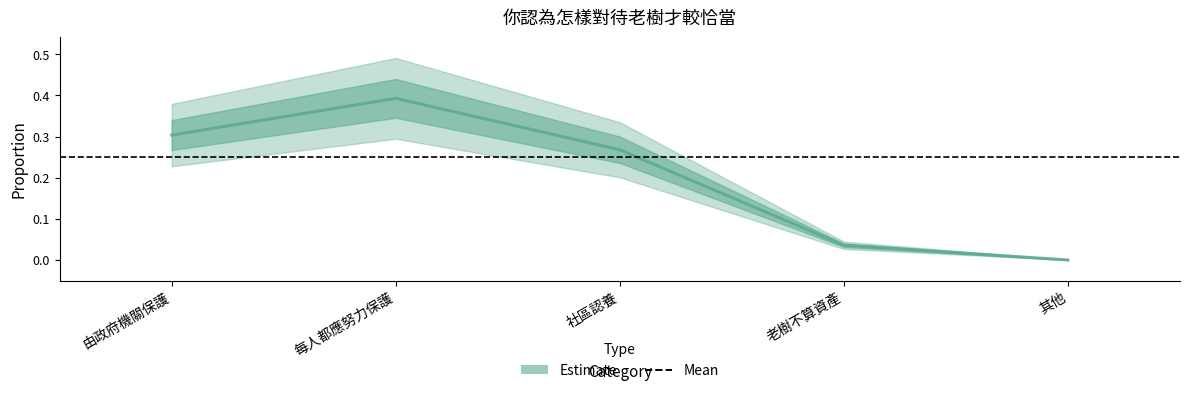

How many categories are shown in the chart?

5